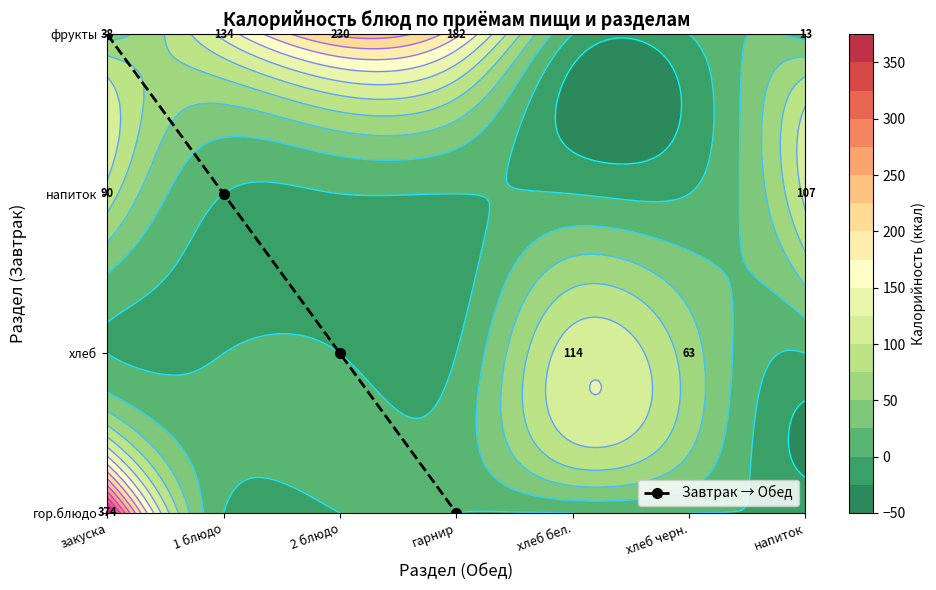

Is it true that the value at закуска is 4?

False